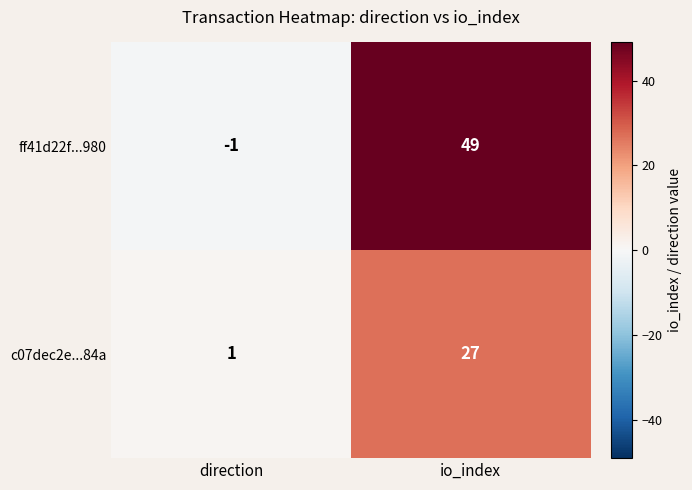

Which series has the widest spread of values?

ff41d22f...980